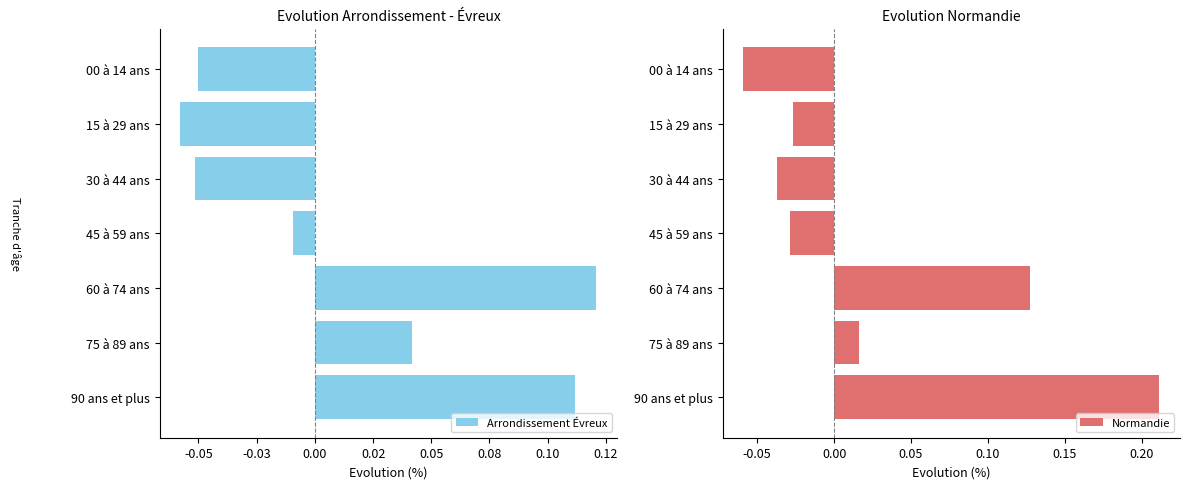

At how many categories does at least one series exceed 0?

3